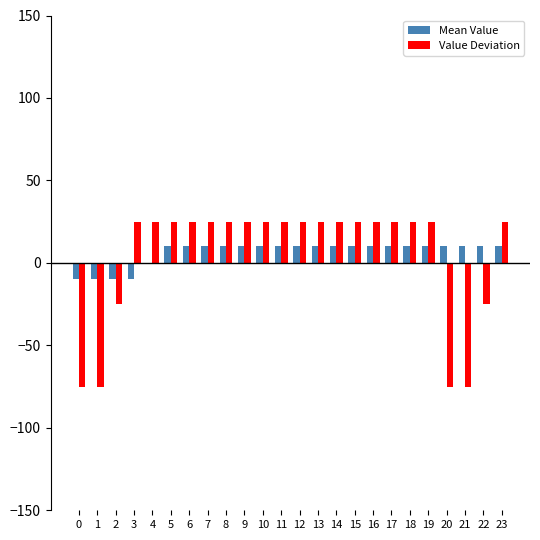

Reading right to left, list all the values displayed in this chart.

Mean Value: 10	10	10	10	10	10	10	10	10	10	10	10	10	10	10	10	10	10	10	0	-10	-10	-10	-10
Value Deviation: 25	-25	-75	-75	25	25	25	25	25	25	25	25	25	25	25	25	25	25	25	25	25	-25	-75	-75